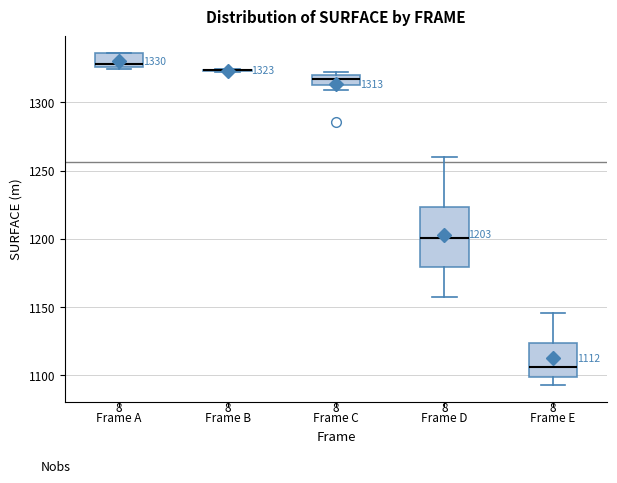

Comparing the boxes themselves (not the whiskers), which one is the tallest?

Frame D